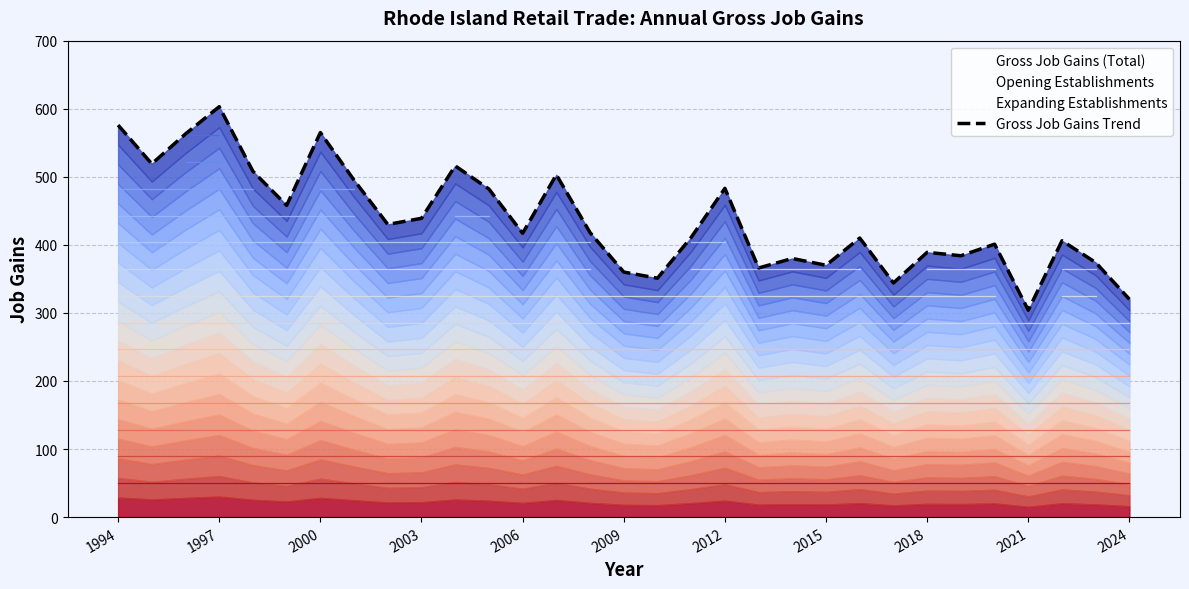

Between 12 and 16, which is larger?

12